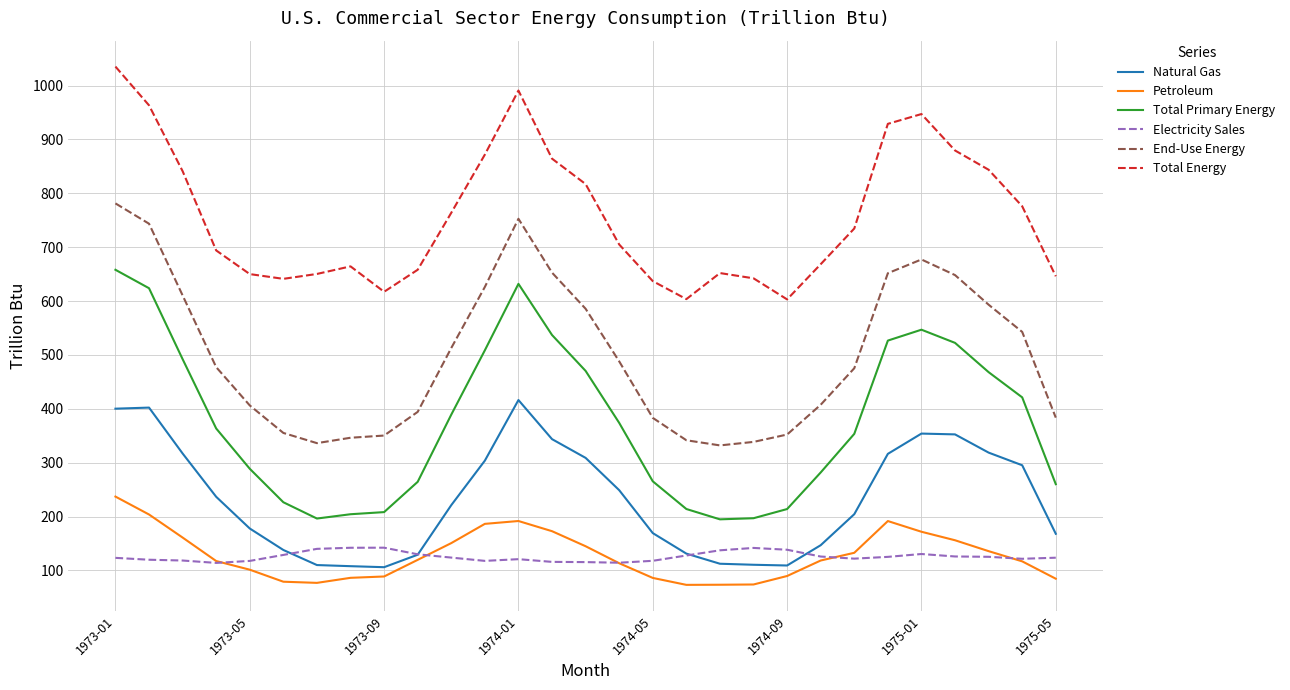

Which series has the largest total across all categories?

Total Energy